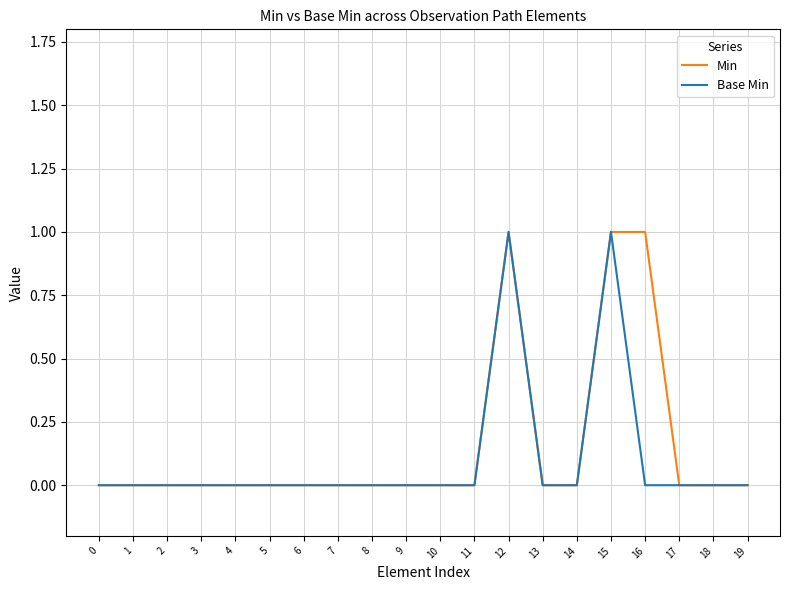

Between 9 and 16, which series saw the biggest shift?

Min